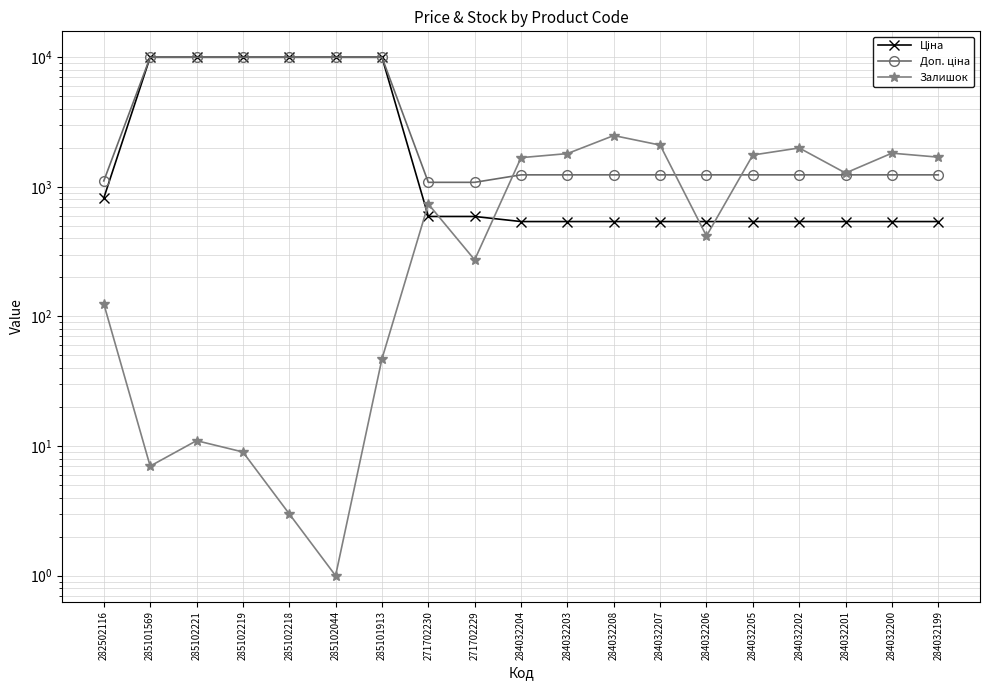

What position from the right is 284032201?

3